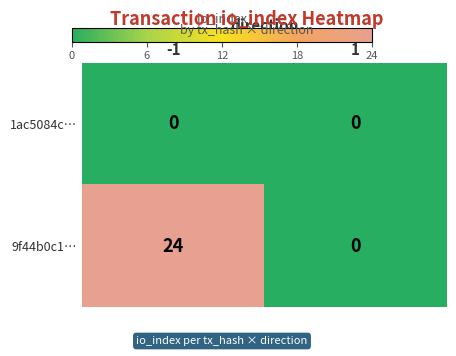

Reading right to left, list all the values displayed in this chart.

1ac5084c…: 1=0	-1=0
9f44b0c1…: 1=0	-1=24